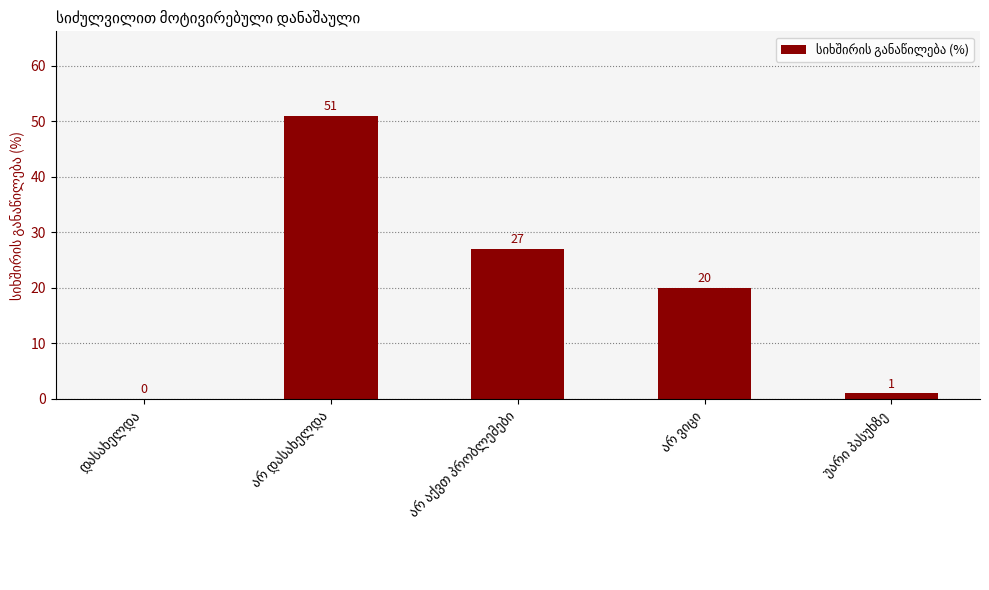

What is the greatest value displayed?

51